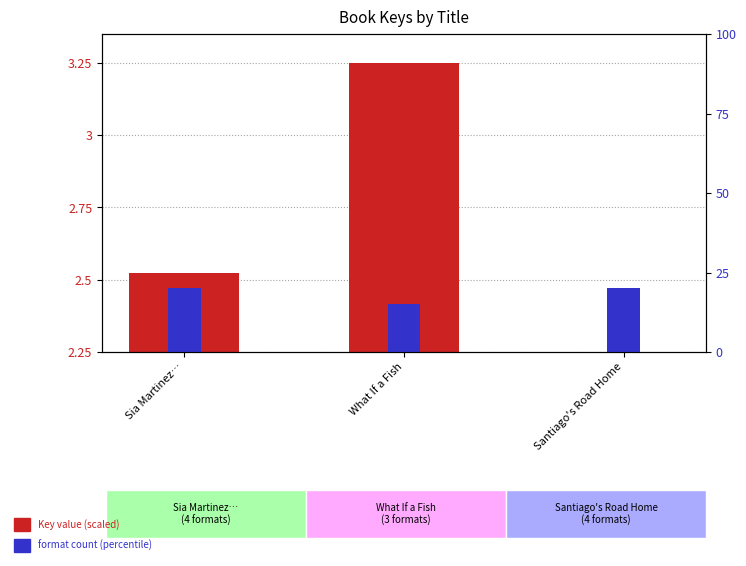

Is the value of format count at Santiago's Road Home greater than the value of Key (scaled) at Sia Martinez…?

Yes